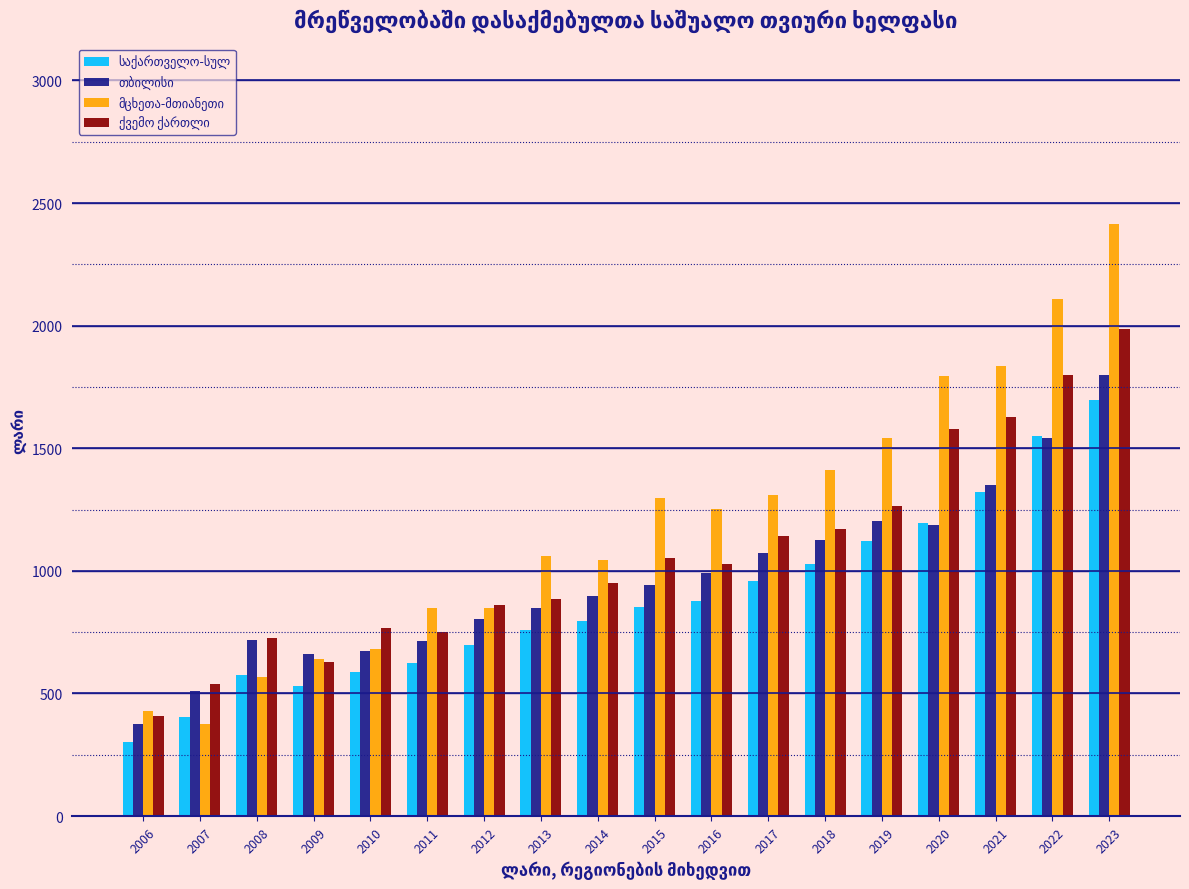

What is the greatest value displayed?

2416.2